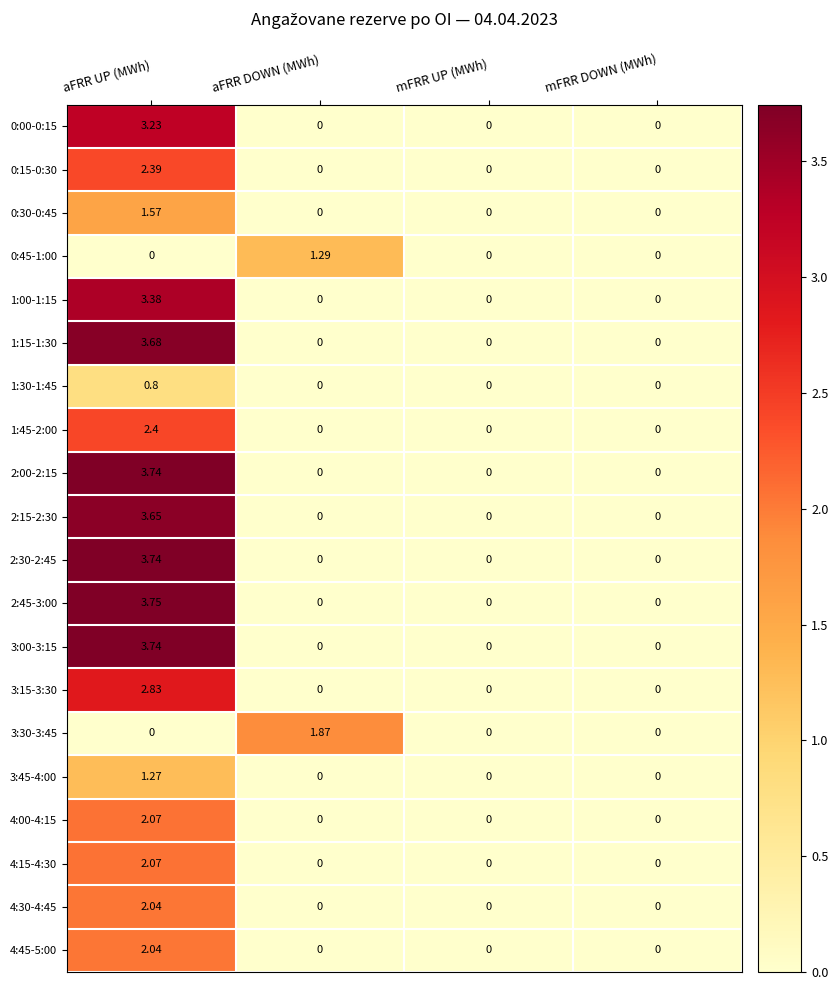

At which category does the chart reach its peak across all series?

aFRR UP (MWh)